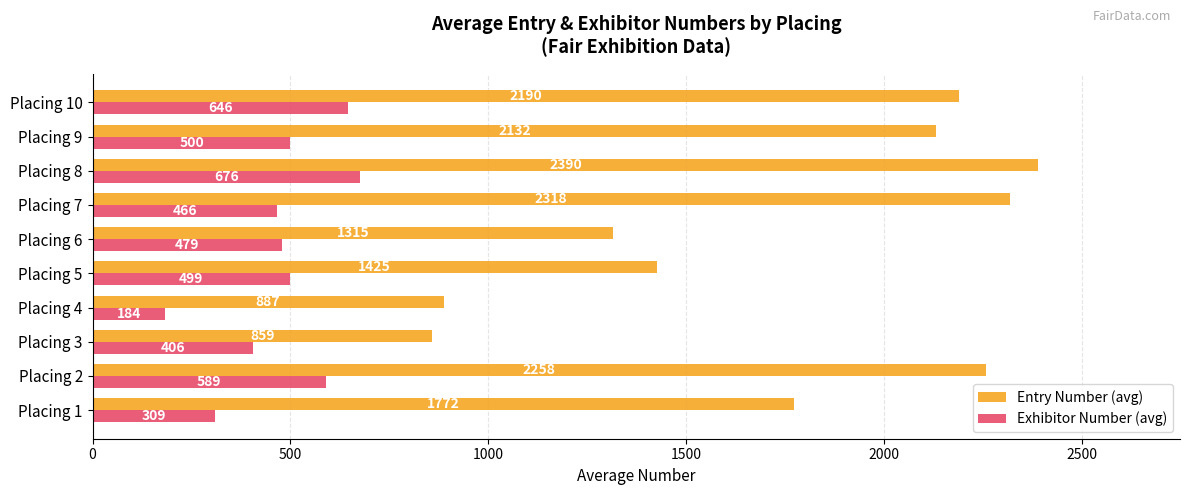

At which category is the sum across all series the highest?

Placing 8